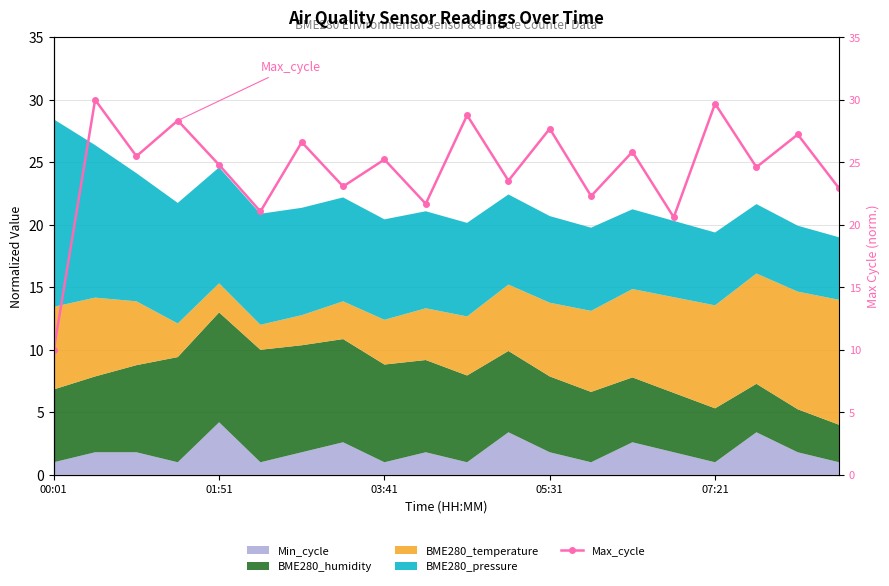

What is the greatest value displayed?

30.0